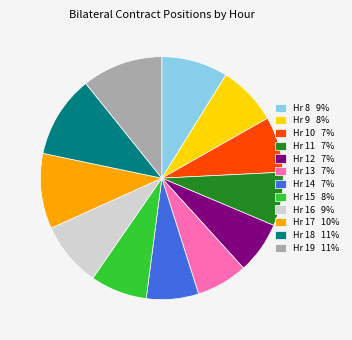

Combined, do Hr 9 8% and Hr 13 7% account for over 50%?

No